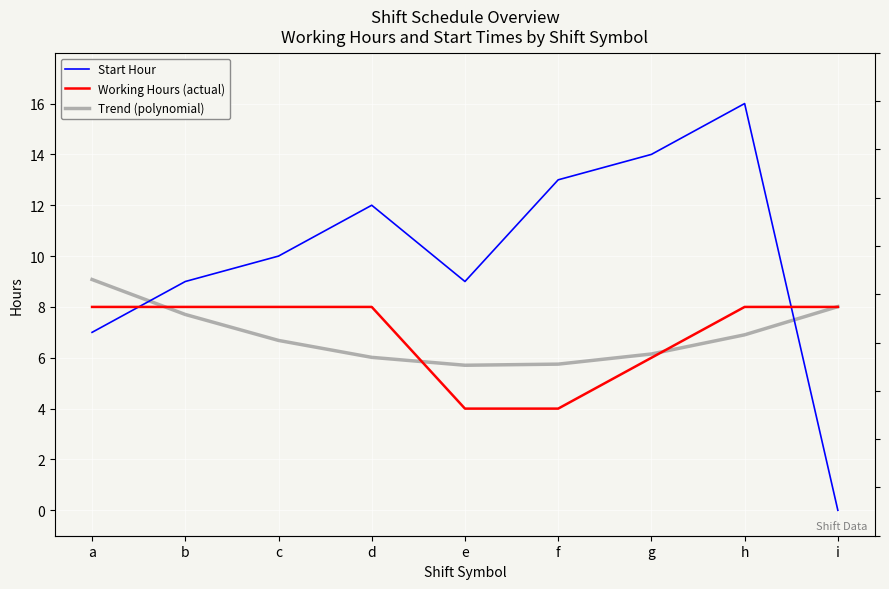

How many series are shown in this chart?

3